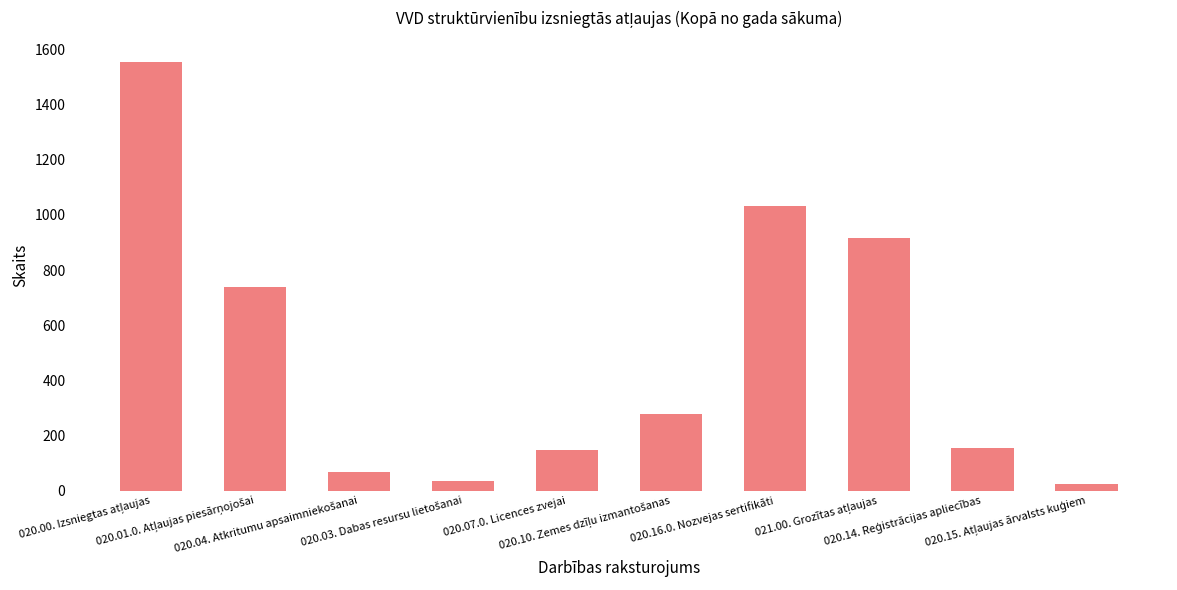

What is the difference between the maximum and minimum values?

1529